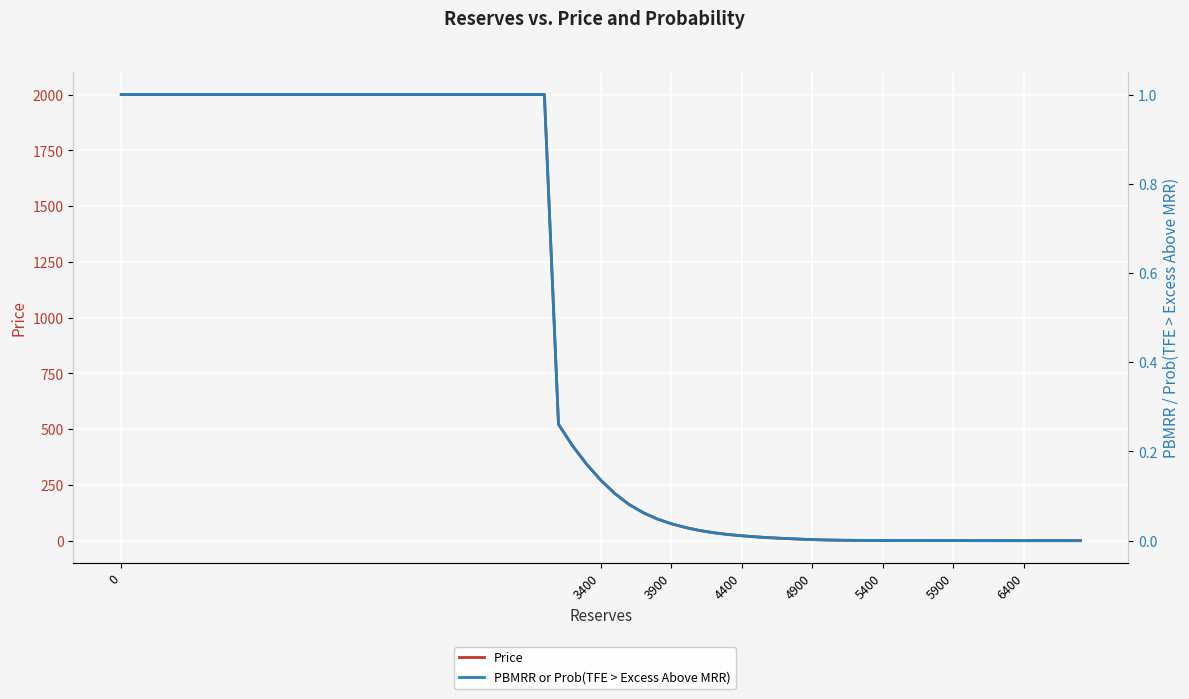

True or false: Price and PBMRR or Prob(TFE > Excess Above MRR) cross at least once.

False